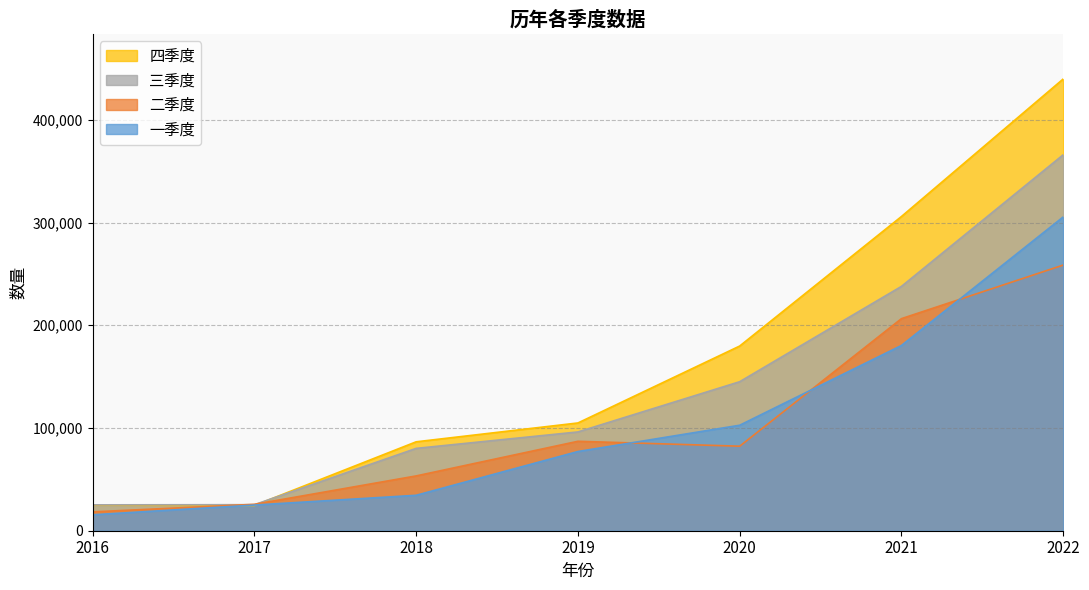

Where does the 三季度 series first go above 96155?

2020